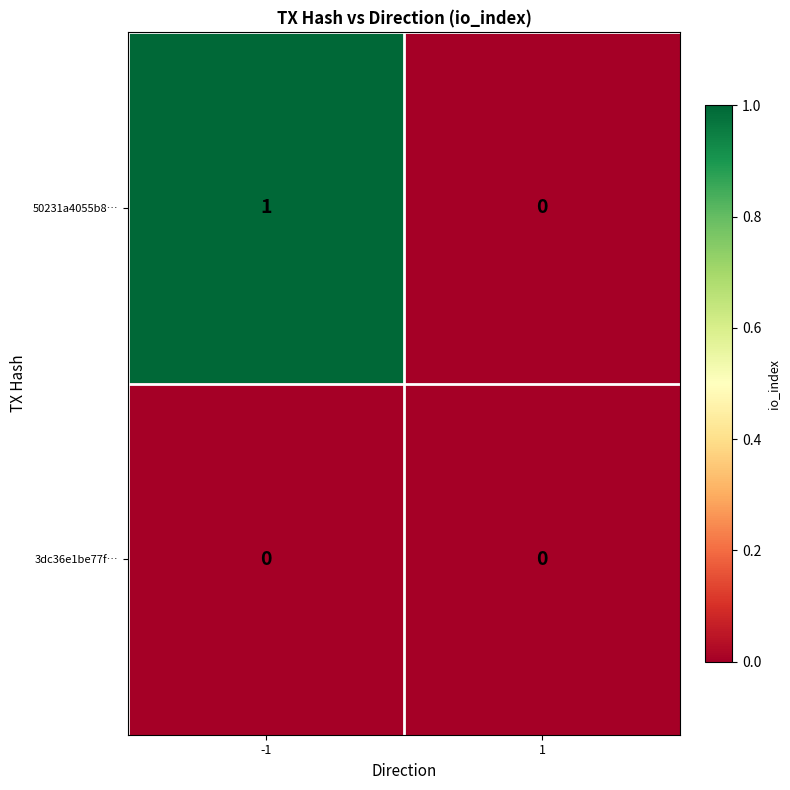

Which series has the widest spread of values?

50231a4055b8…